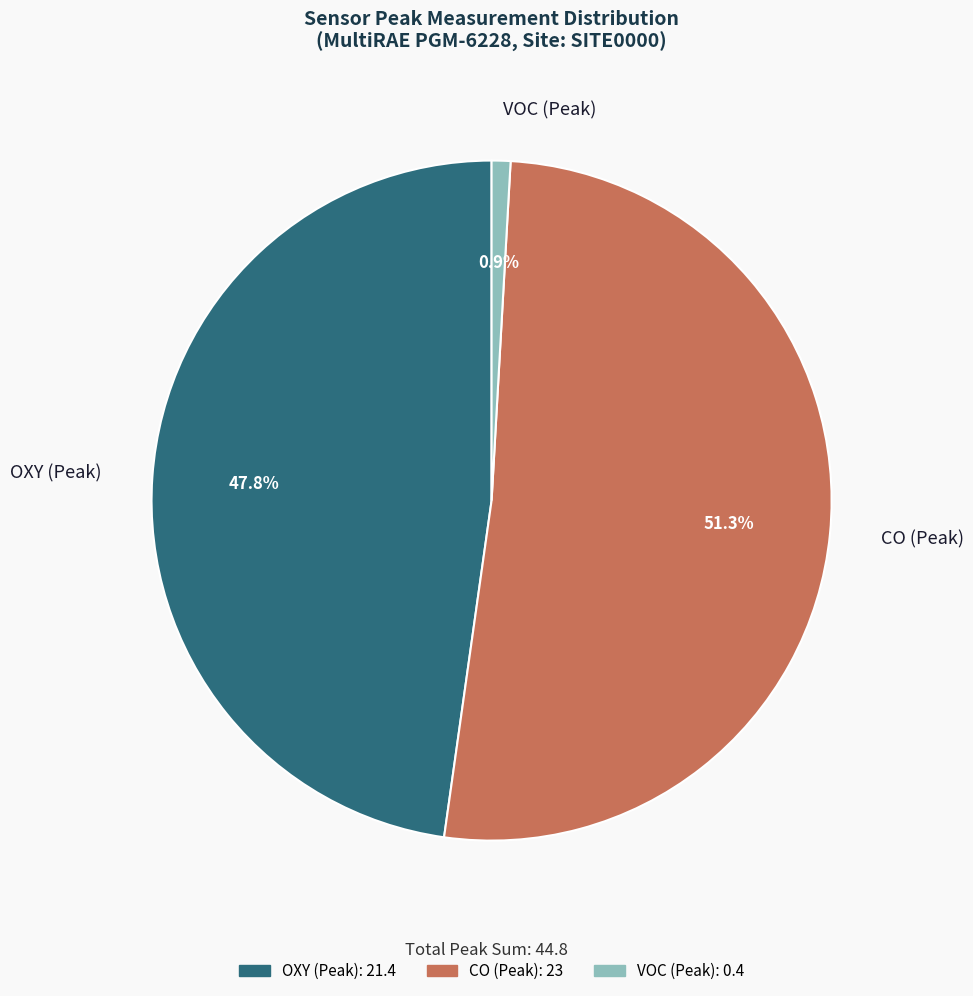

Rank the categories by value from highest to lowest.

CO (Peak), OXY (Peak), VOC (Peak)